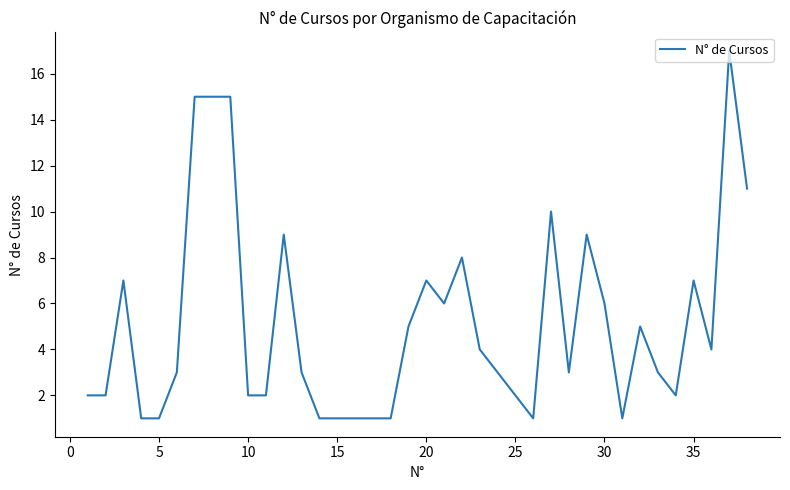

What is the difference between the maximum and minimum values?

16